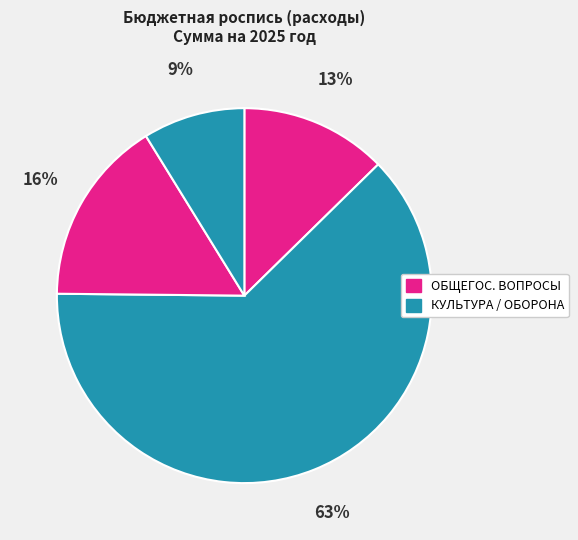

Count the number of slices in the pie.

4